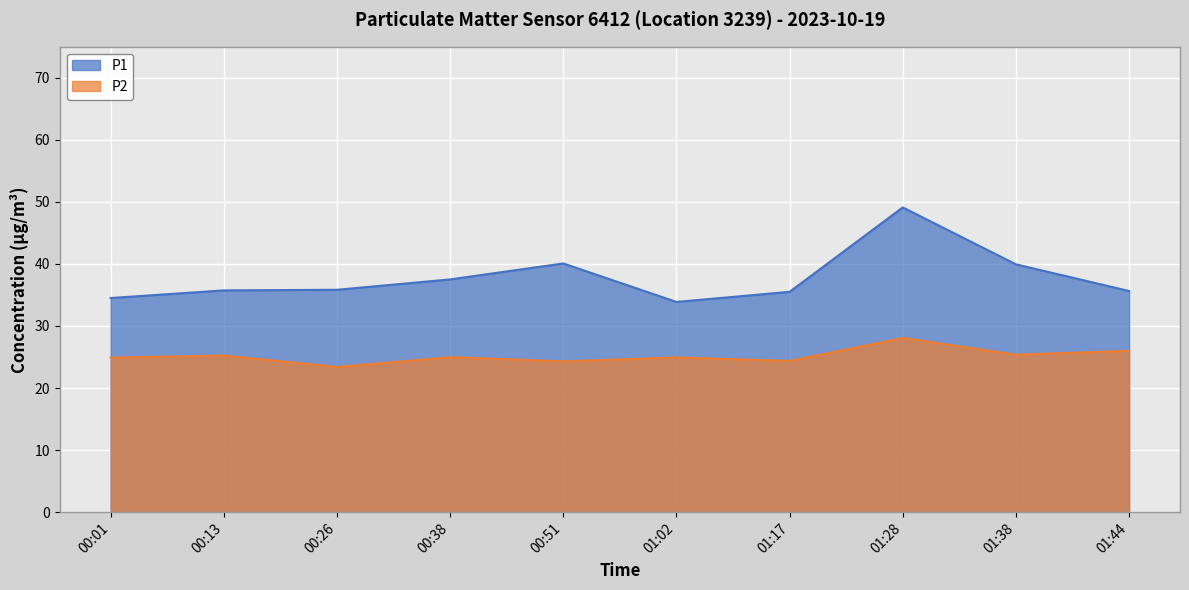

What is the average value of the P1 series?

37.8